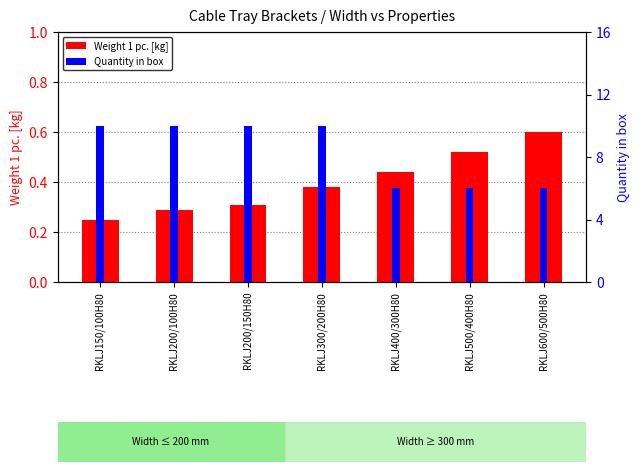

What is the approximate value of Weight 1 pc. [kg] at RKLJ400/300H80?

0.4